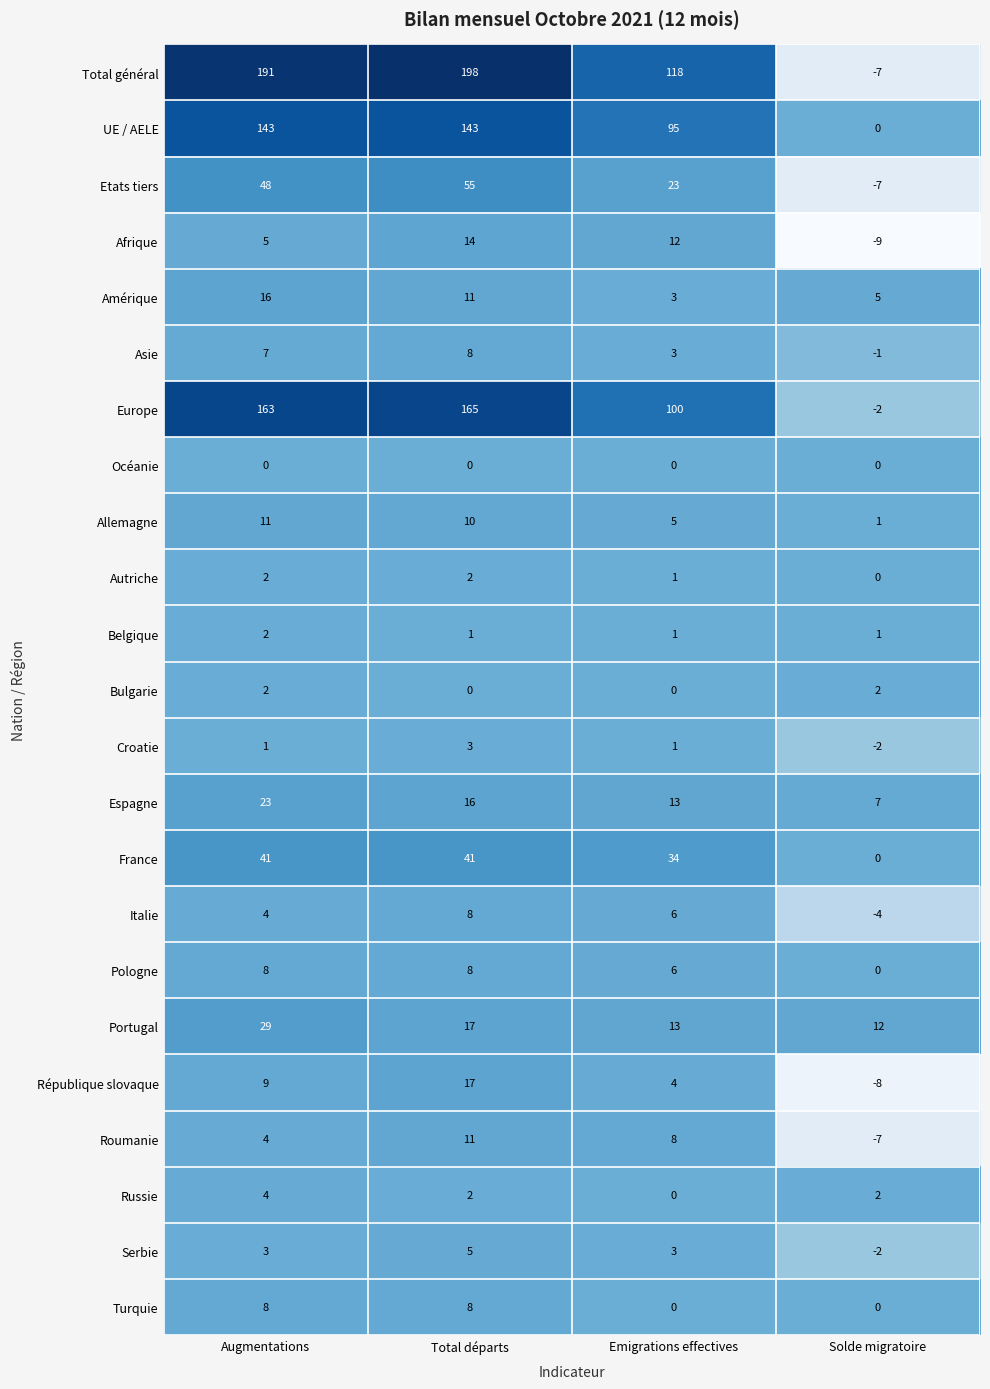

At which label is Portugal closest to 20?

Total départs